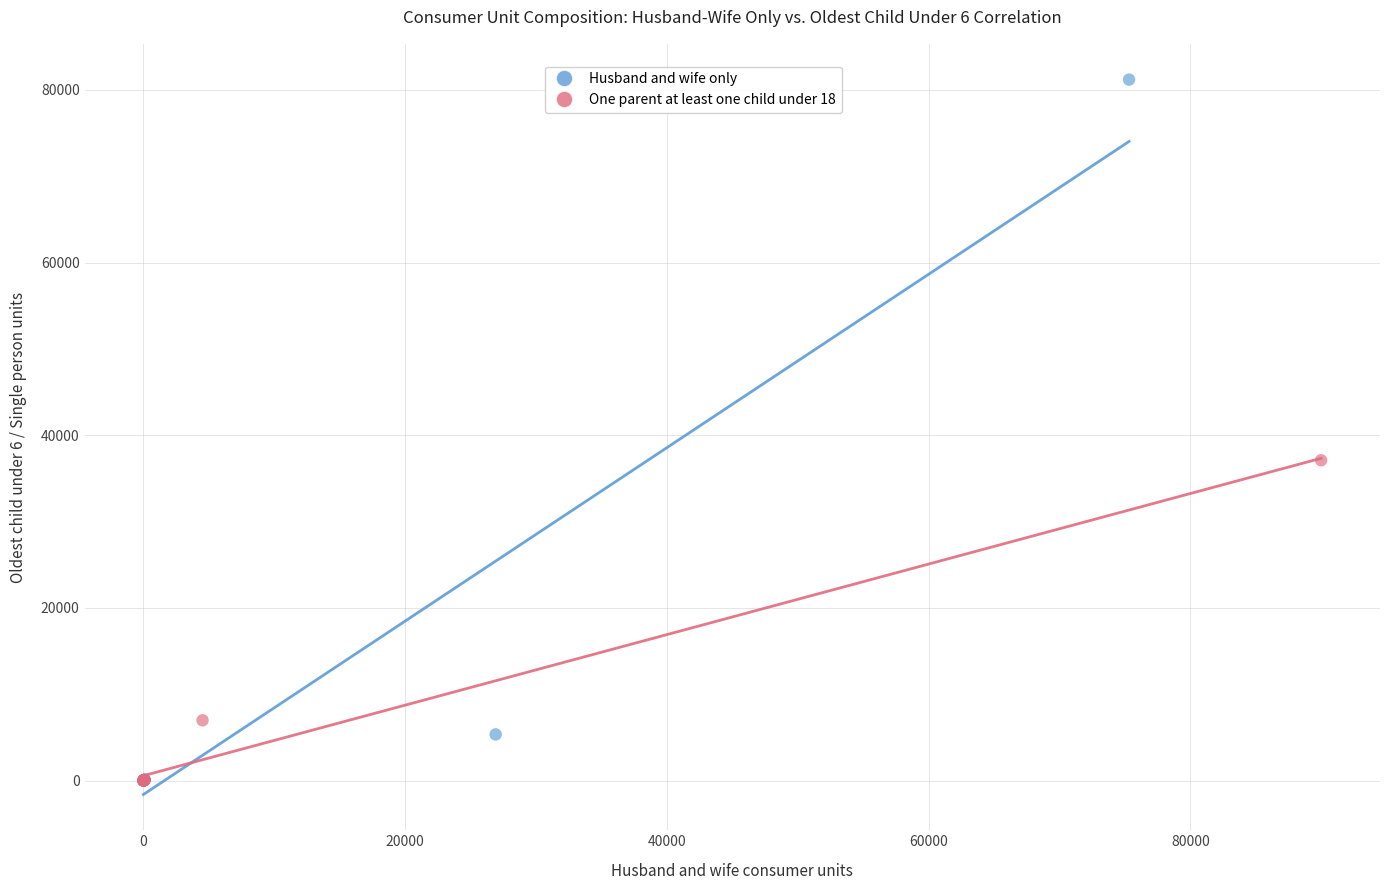

Which series reaches the maximum Y coordinate?

Husband and wife only